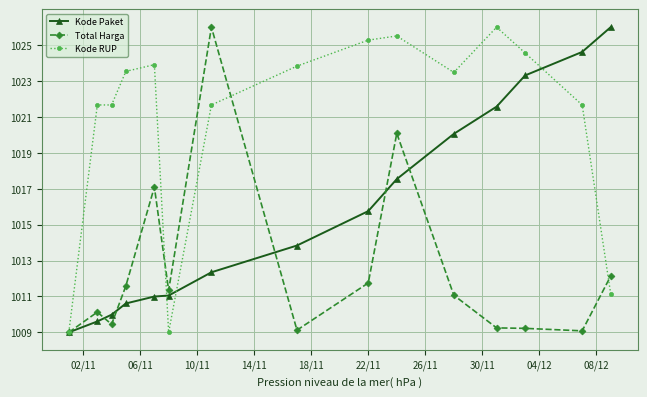

True or false: Kode Paket has more than 1 points higher than both neighbors.

False